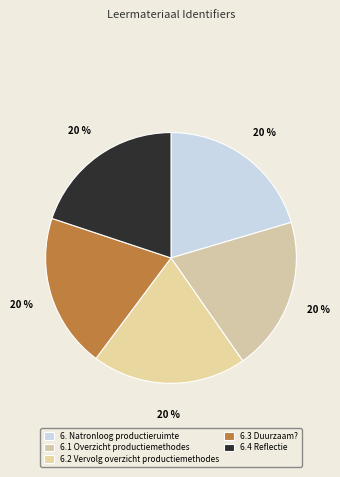

Does any single category account for the majority?

No